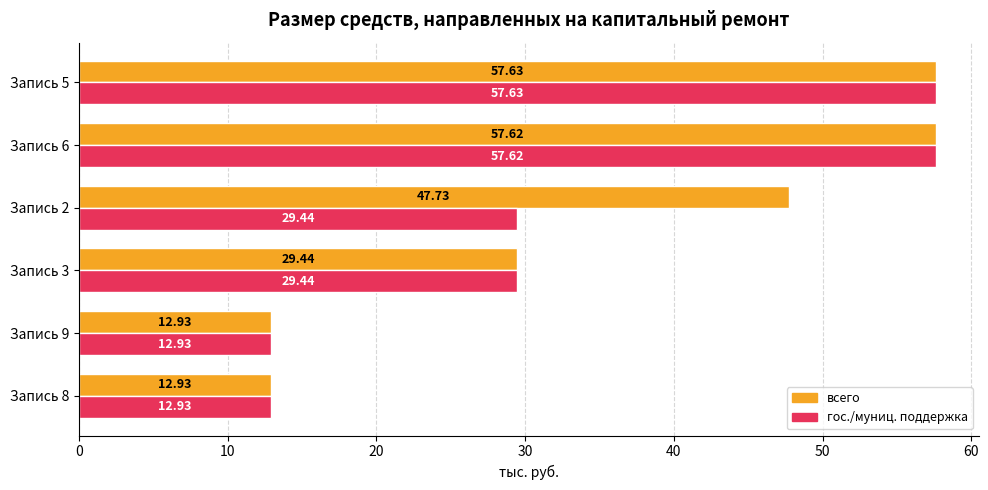

What is the total value across all series at Запись 6?

115.2